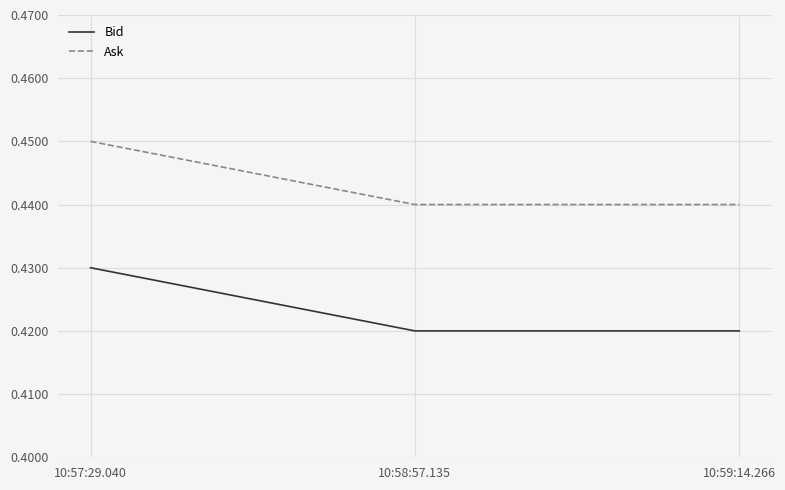

What are all the series names shown in the legend?

Bid, Ask